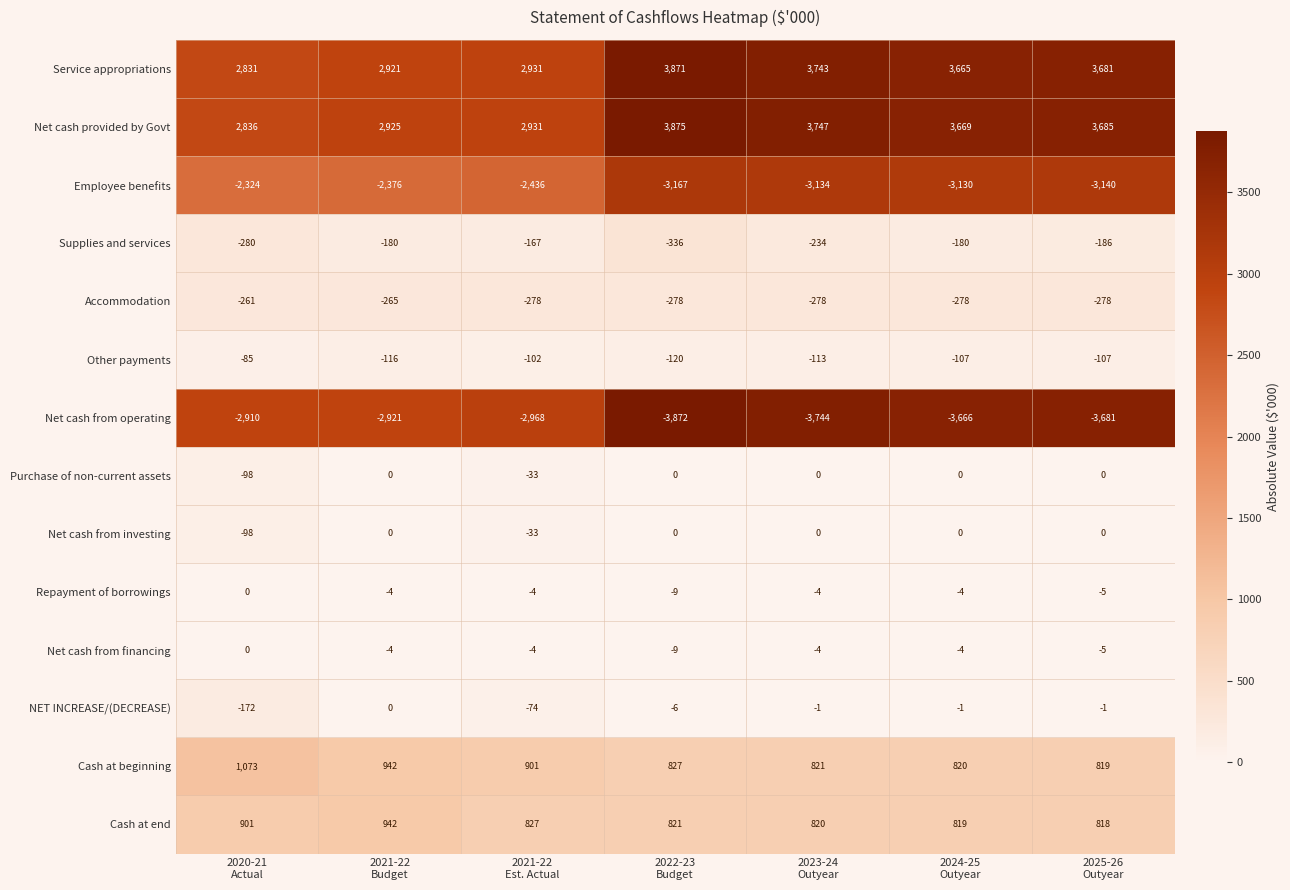

What is the spread (max minus min) of values at 2024-25
Outyear?

7335